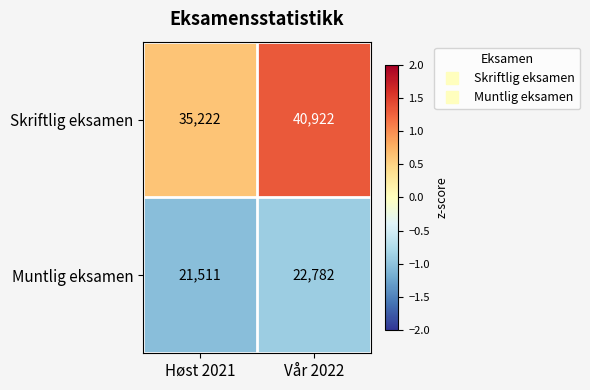

What is the total value across all series at Høst 2021?

56733